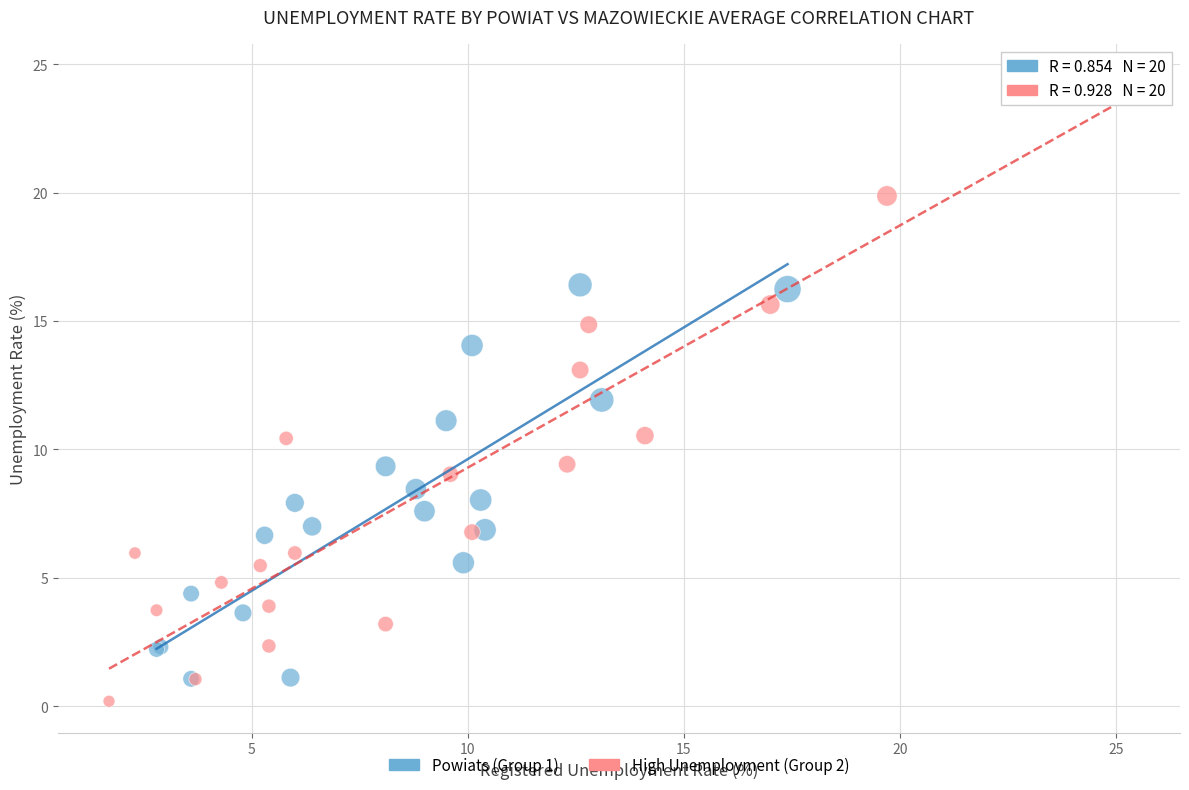

Which series reaches the maximum Y coordinate?

High Unemployment (Group 2)